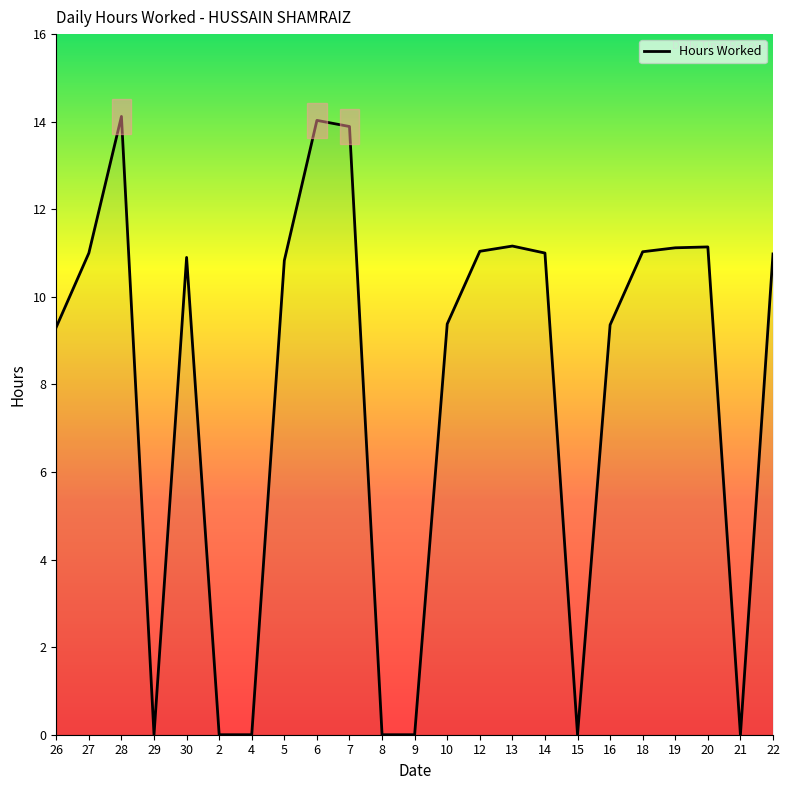

What is the maximum value shown in the chart?

14.1